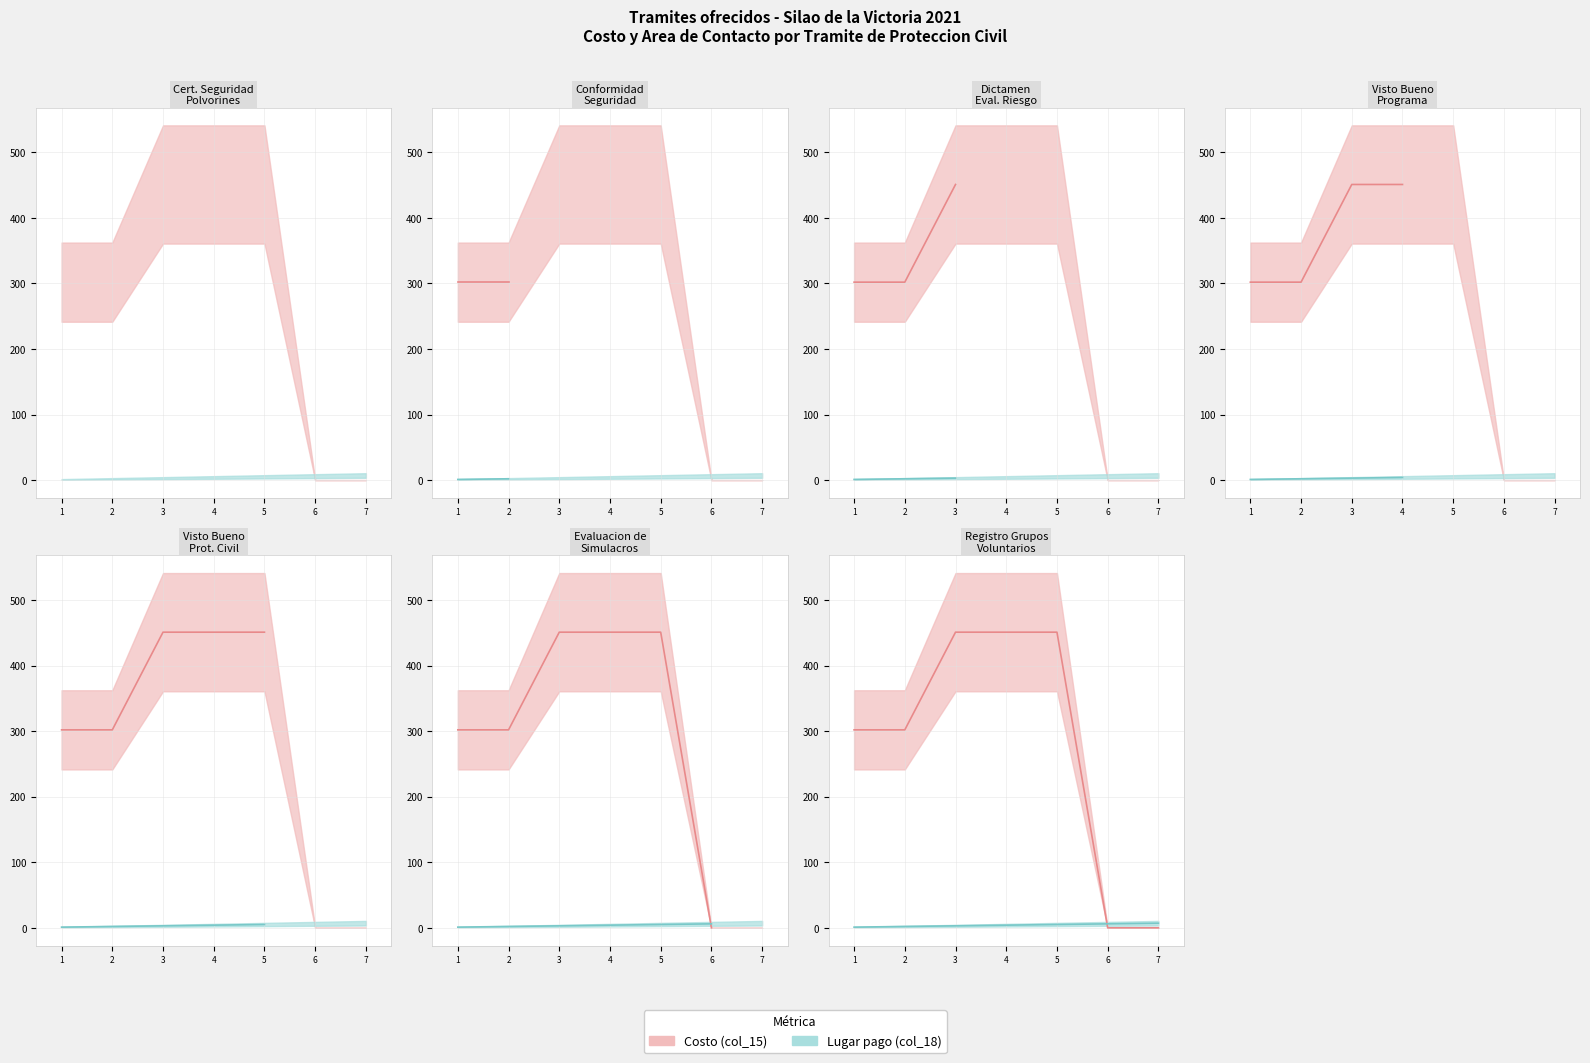

Rank the series by their average value, from lowest to highest.

Lugar pago (col_18), Costo (col_15)